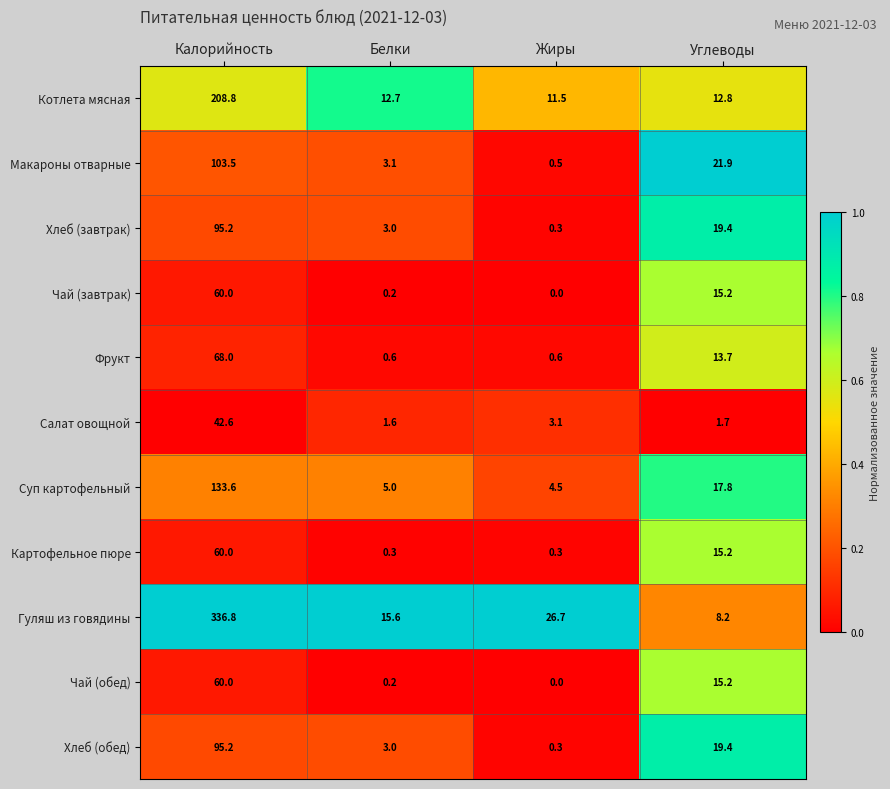

Count the number of data series in this chart.

11